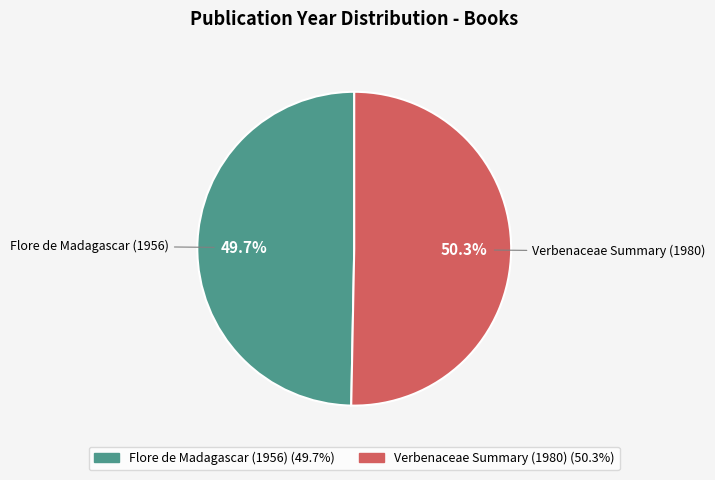

How many slices are in this pie chart?

2